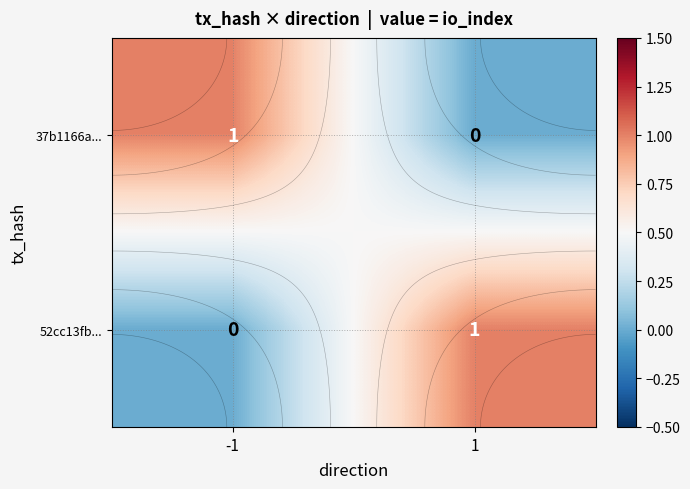

What is the total value across all series at 1?

1